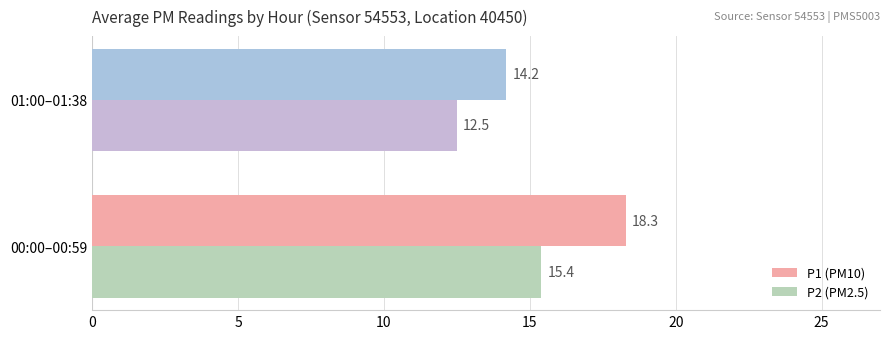

What is the sum of all P2 (PM2.5) values?

27.9